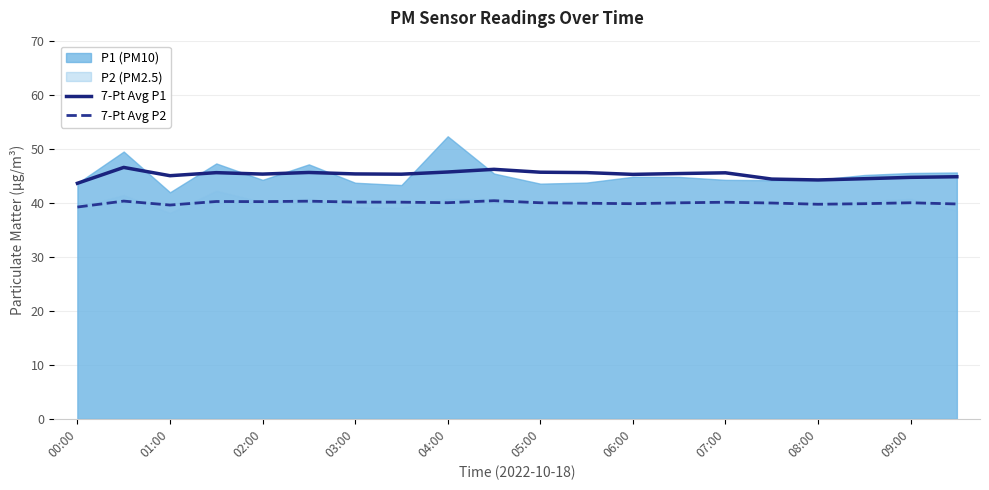

What is the minimum value for 7-Pt Avg P2?

39.2